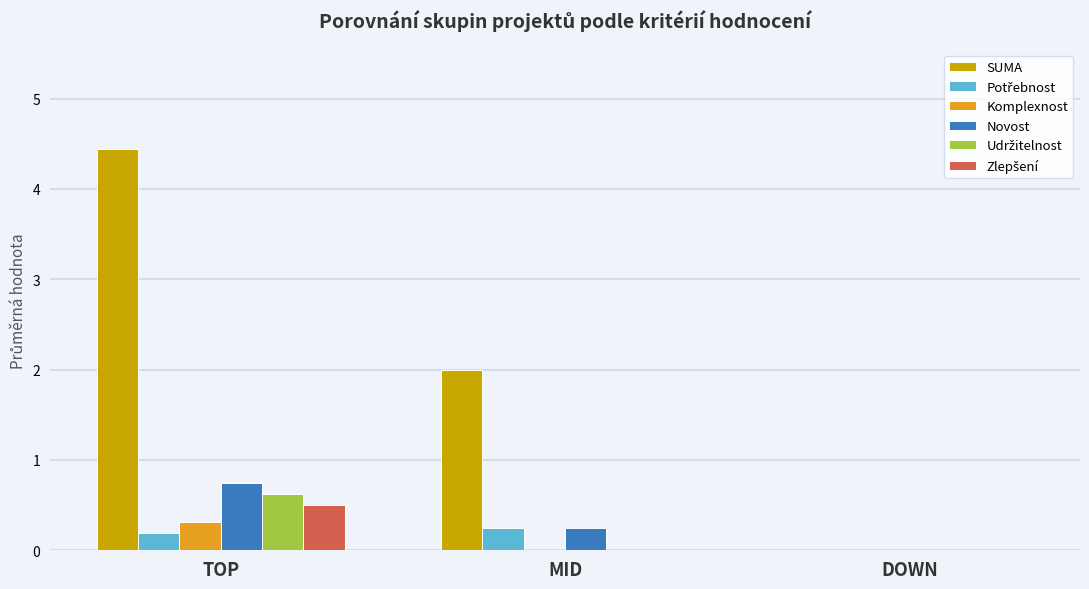

What is the sum of all SUMA values?

6.4